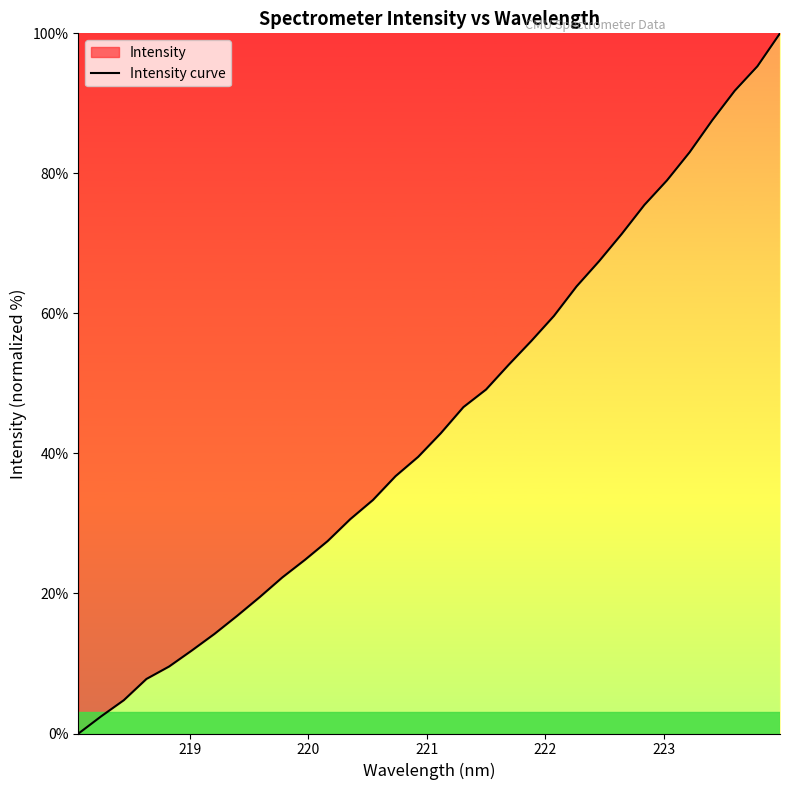

What is the greatest value displayed?

100.0